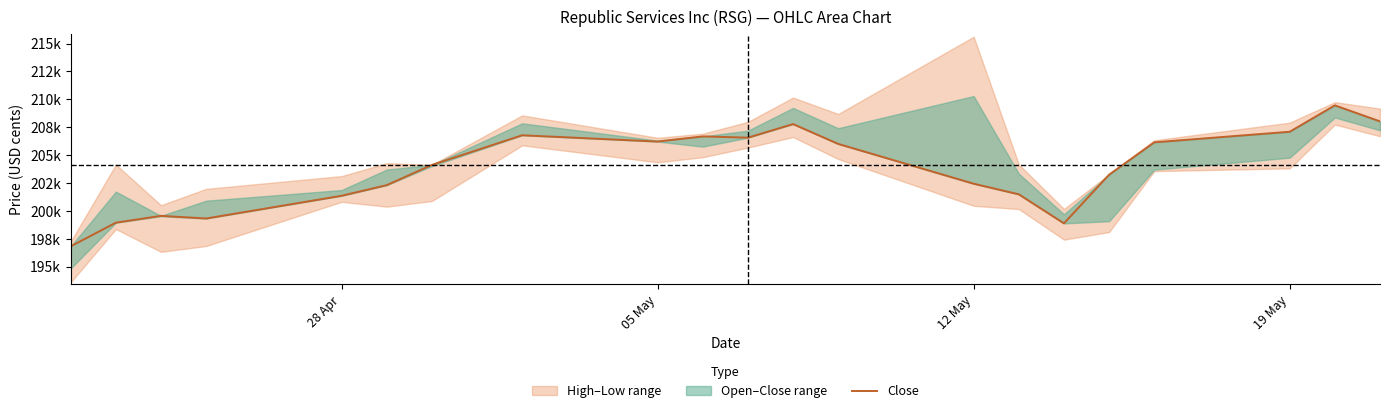

Reading left to right, extract all data points from this chart.

196848	198964	199577	199338	201373	202324	204135	206790	206226	206687	206575	207791	206015	202453	201503	198901	203261	206158	207106	209467	208034